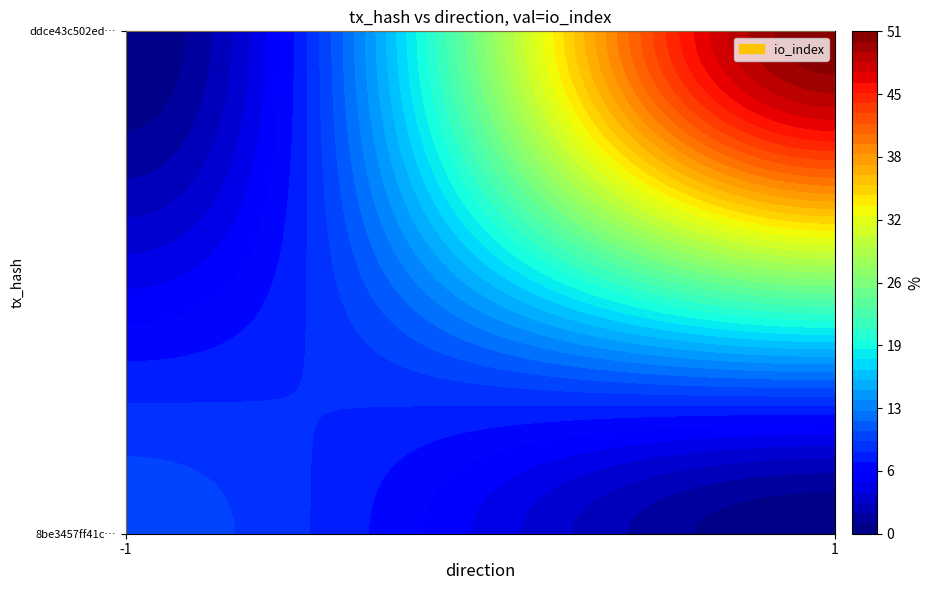

Is it true that 8be3457ff41cc873c95521875d18dcf2ef45d93 equals 10 at io_index?

True